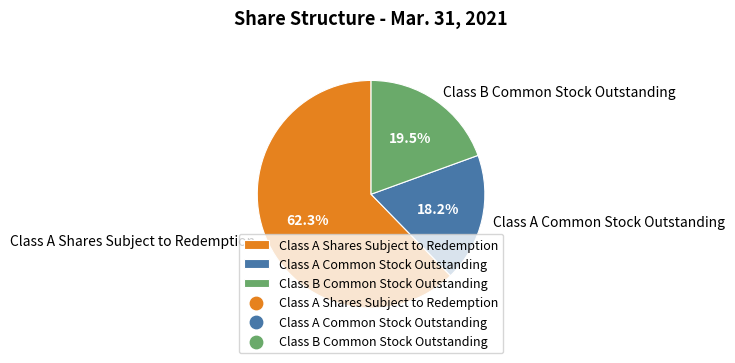

What percentage is the Class A Shares Subject to Redemption slice, to the nearest percent?

62%